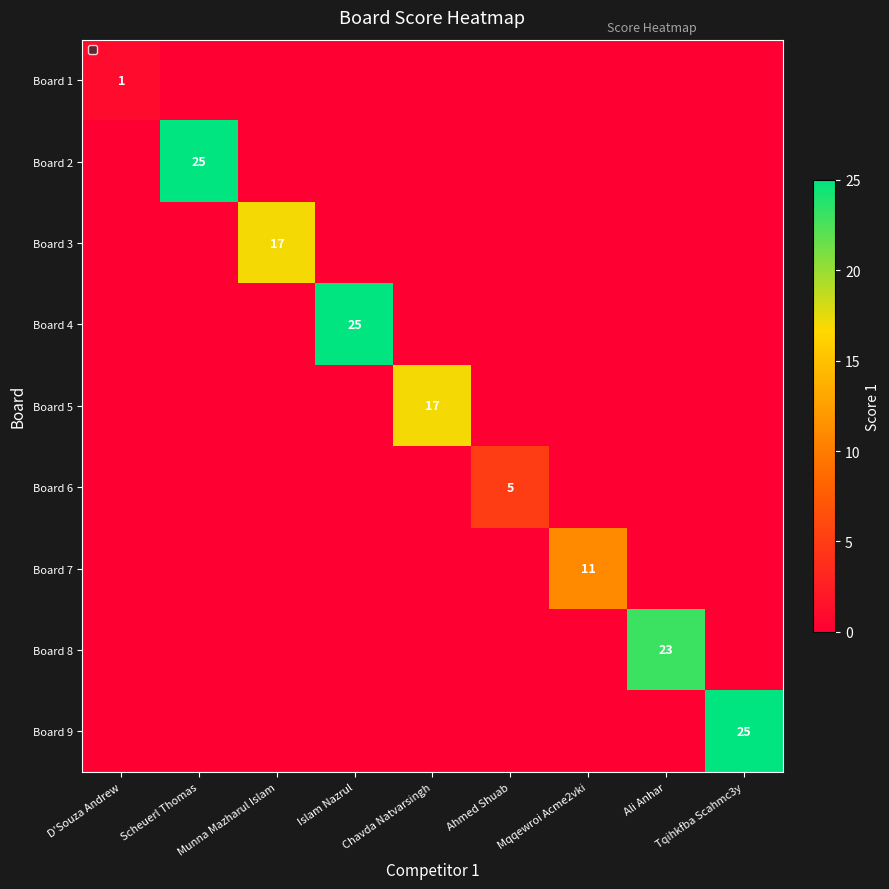

True or false: Board 8 has a value of 39 at Ali Anhar.

False